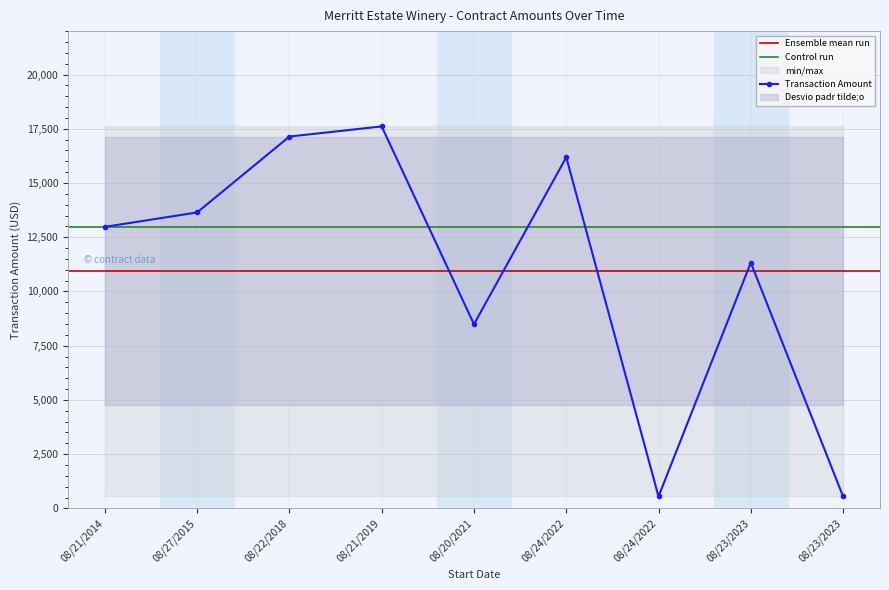

What is the difference between the second highest and minimum values?

16590.0